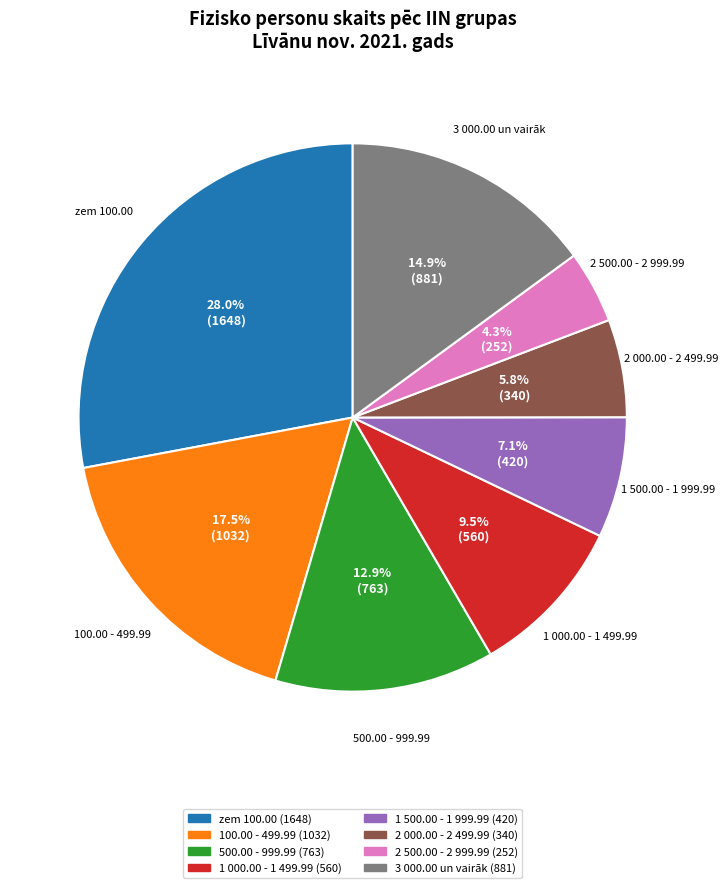

Approximately how many times larger is the value at 1 000.00 - 1 499.99 compared to 1 500.00 - 1 999.99?

1.3